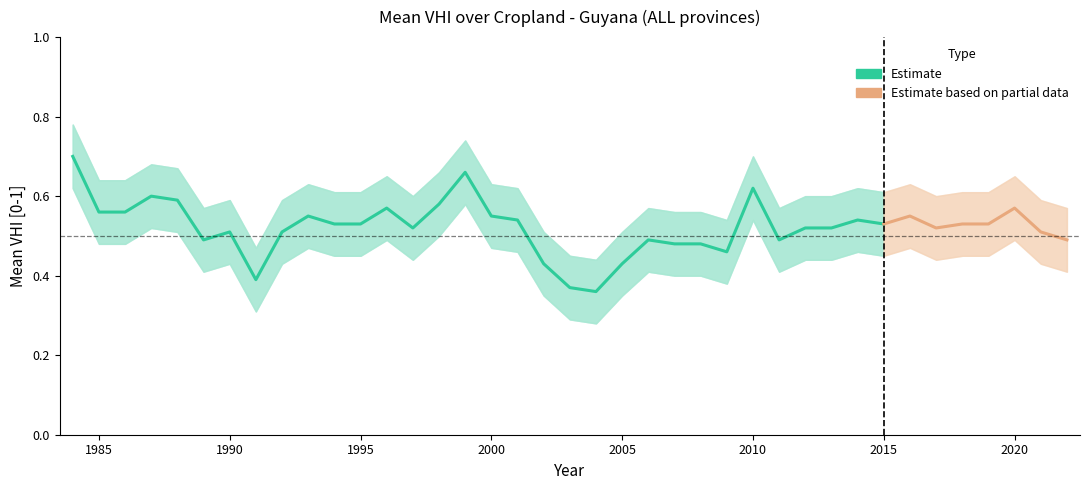

The upper series shows 0.3 at 2009. True or false?

False